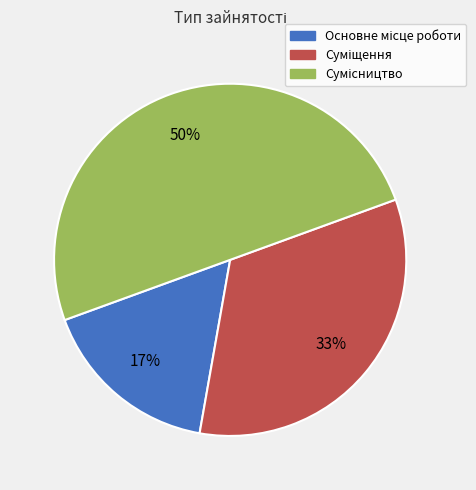

To the nearest percent, what is the difference between the largest and smallest slice percentages?

33%